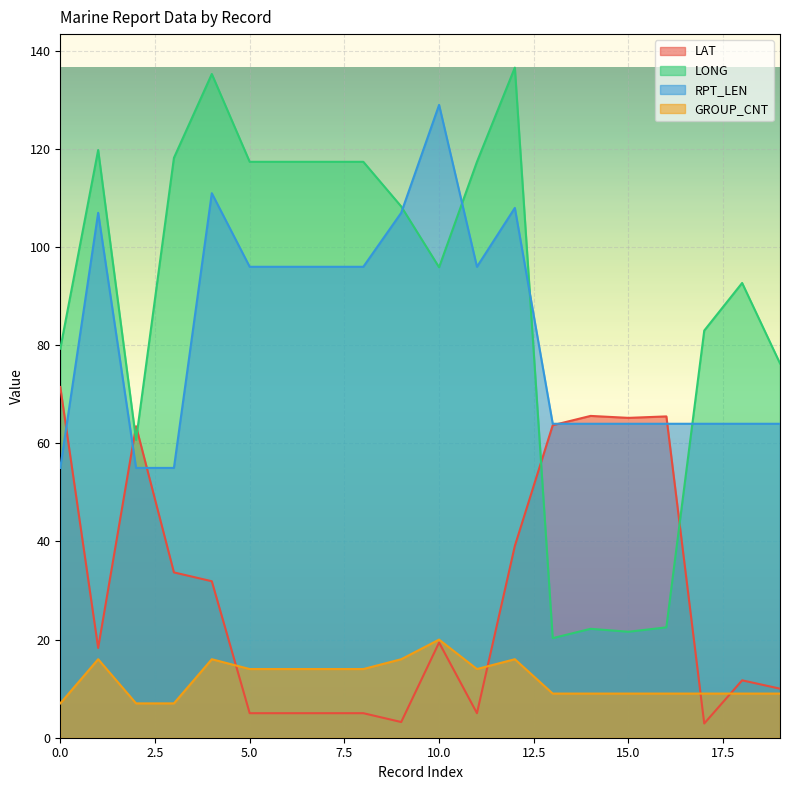

Where is LAT nearest to the value 37?

12